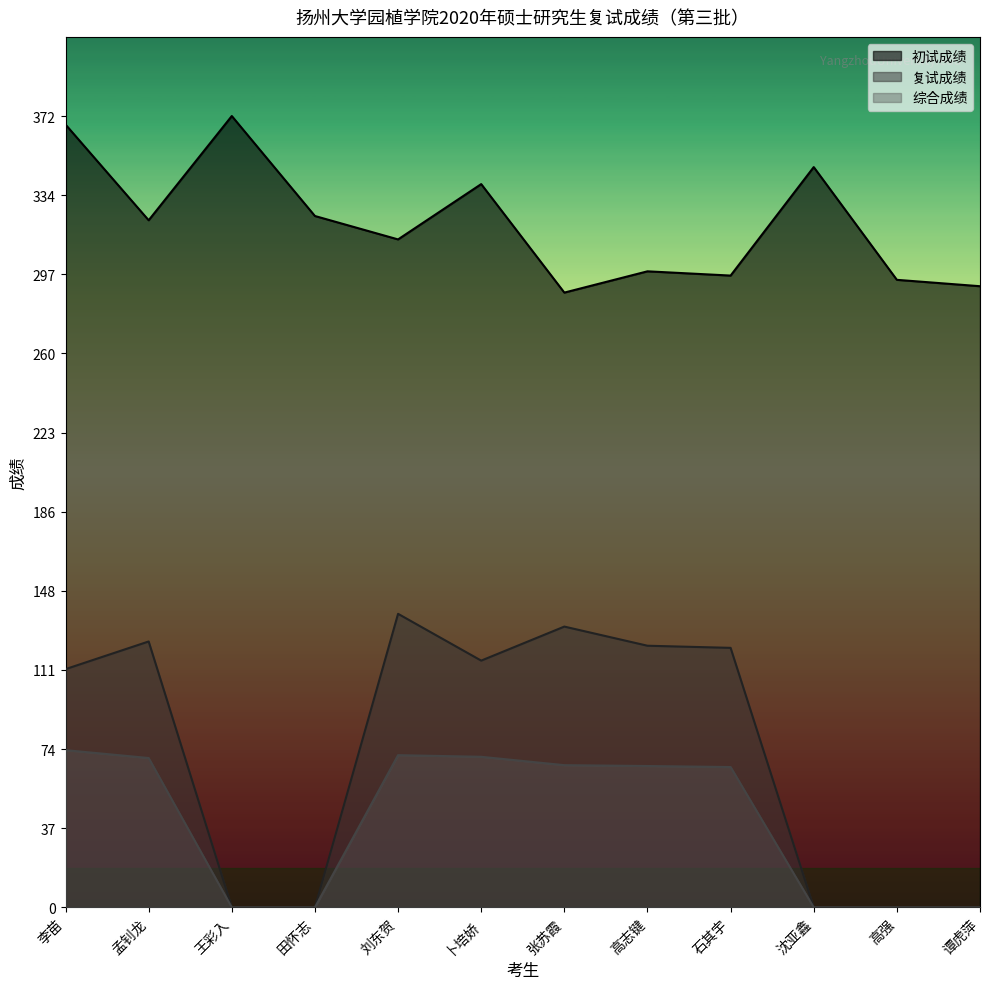

Does the chart have visible grid lines?

No